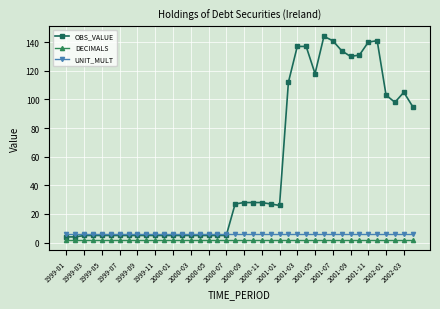

What is the greatest value displayed?

144